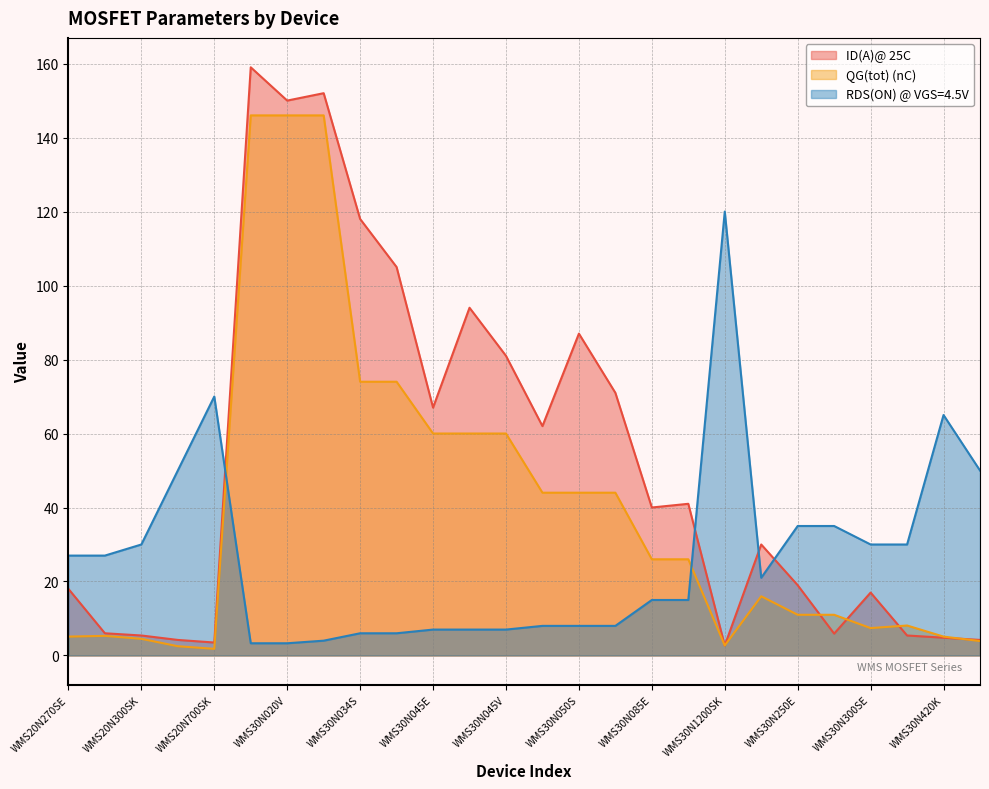

Where does the QG(tot) (nC) series first go above 26?

WMS30N020S